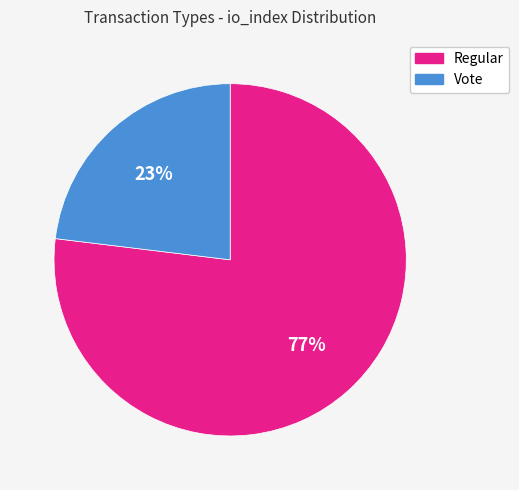

Between Regular and Vote, which is larger?

Regular